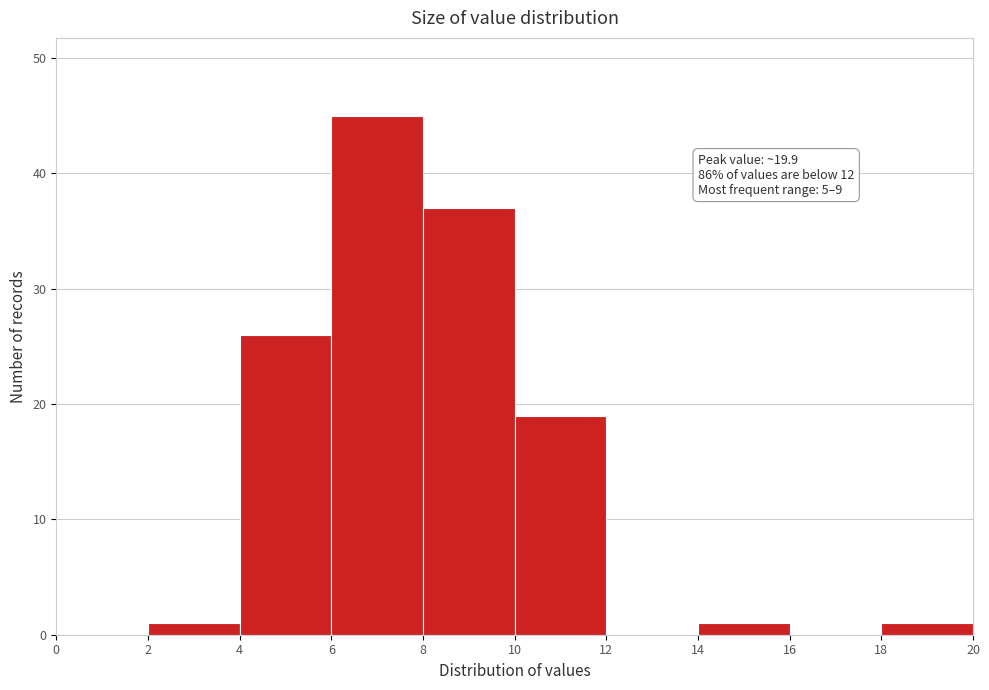

Which range on the x-axis has the tallest bar?

6 to 8